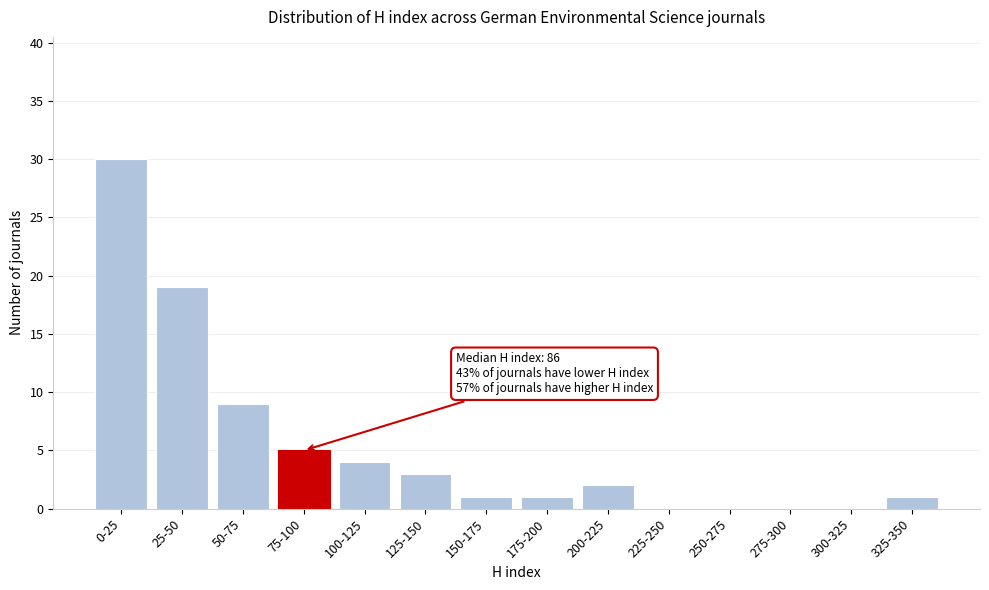

Reading right to left, transcribe all the data shown in this chart.

325-350=1	300-325=0	275-300=0	250-275=0	225-250=0	200-225=2	175-200=1	150-175=1	125-150=3	100-125=4	75-100=5	50-75=9	25-50=19	0-25=30